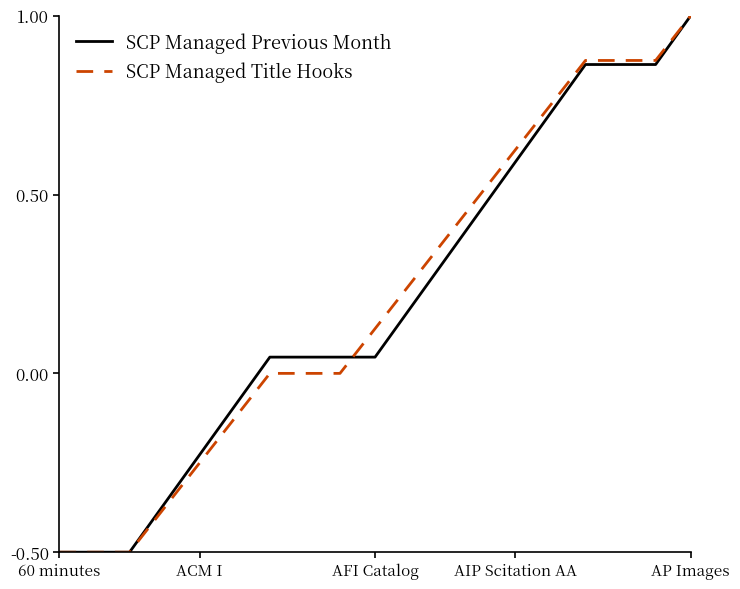

What is the maximum value for SCP Managed Previous Month?

1.0